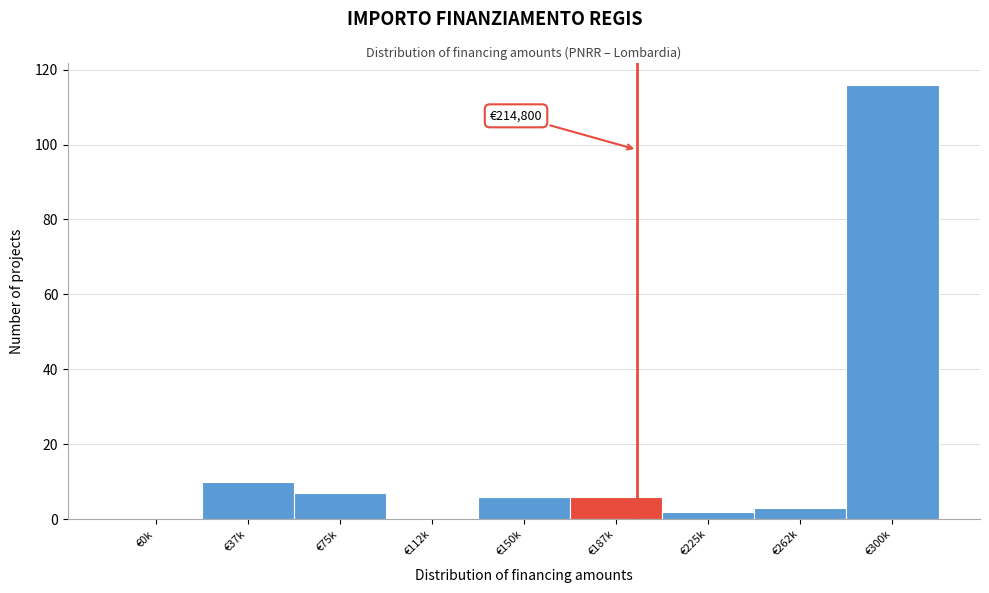

Reading left to right, what are all the values shown in this chart?

€0k=0	€37k=10	€75k=7	€112k=0	€150k=6	€187k=6	€225k=2	€262k=3	€300k=116